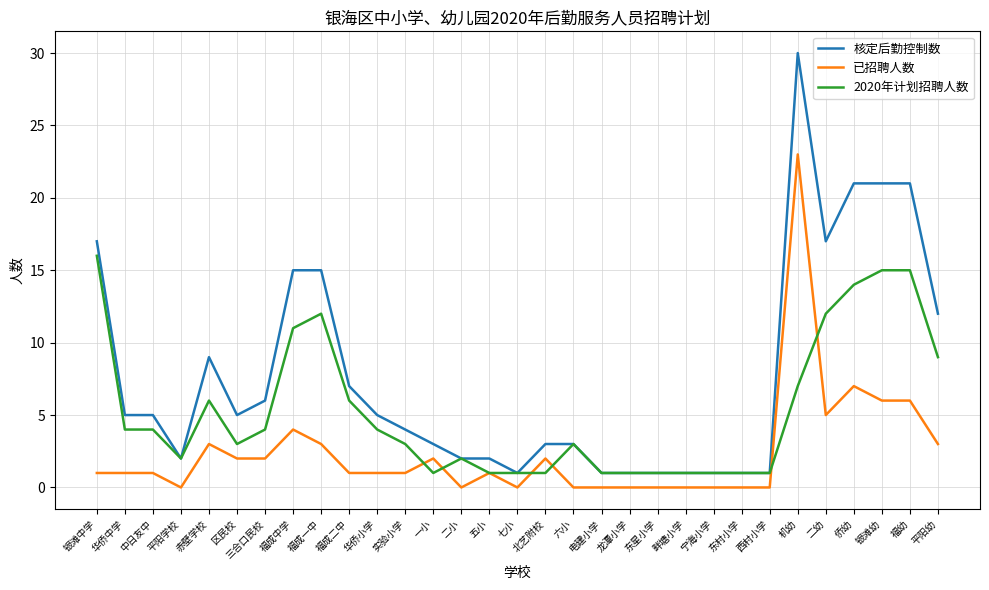

What is the difference between the maximum and second lowest values in the 2020年计划招聘人数 series?

15